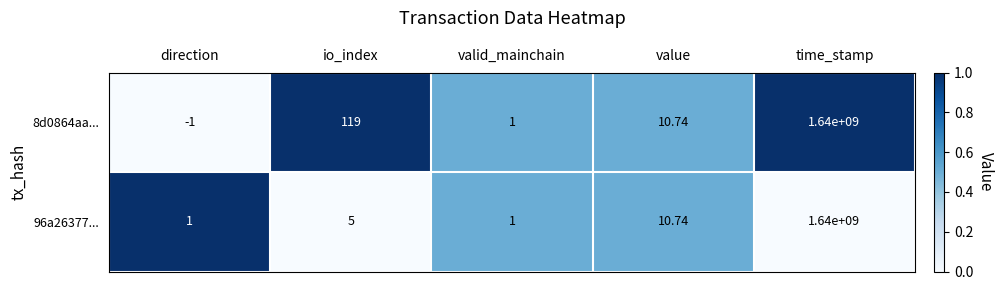

List the series in order of their overall mean, lowest first.

96a26377..., 8d0864aa...